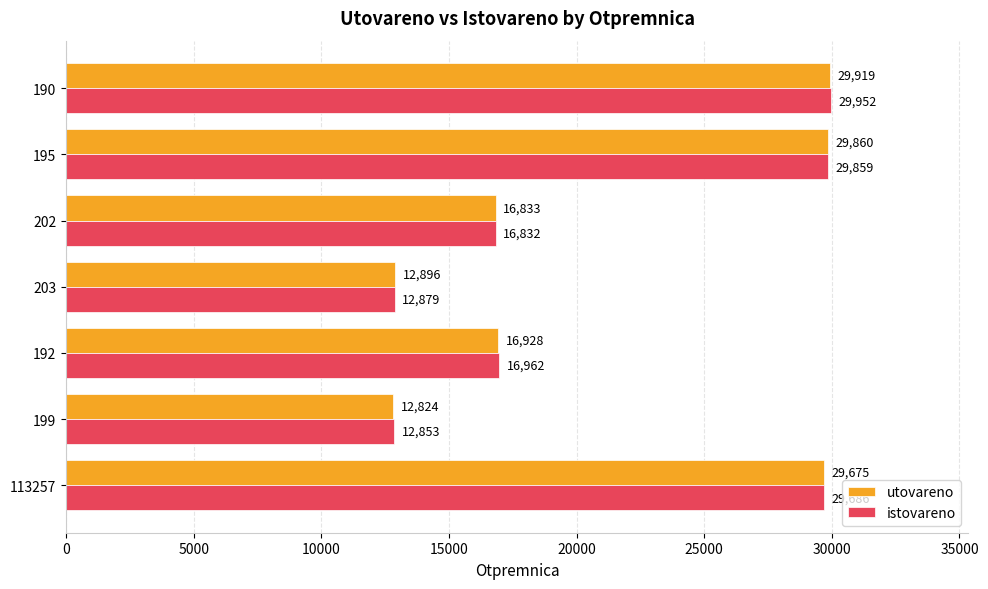

Is it true that istovareno equals 3221 at 203?

False